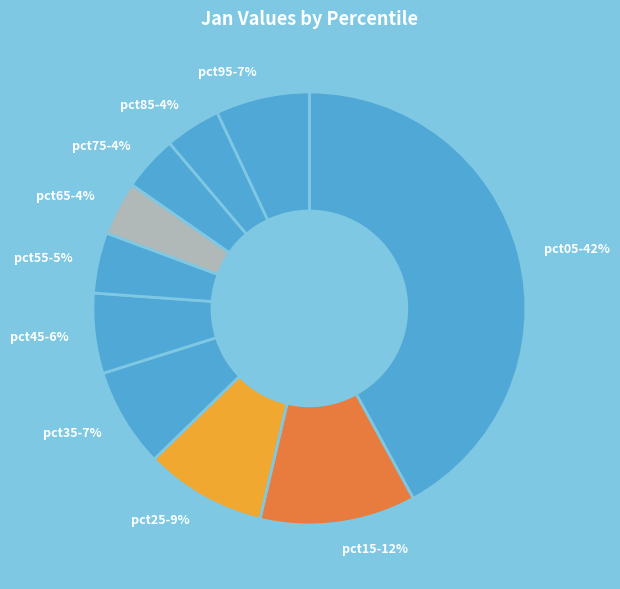

The pct15 slice represents 12% of the pie. True or false?

True